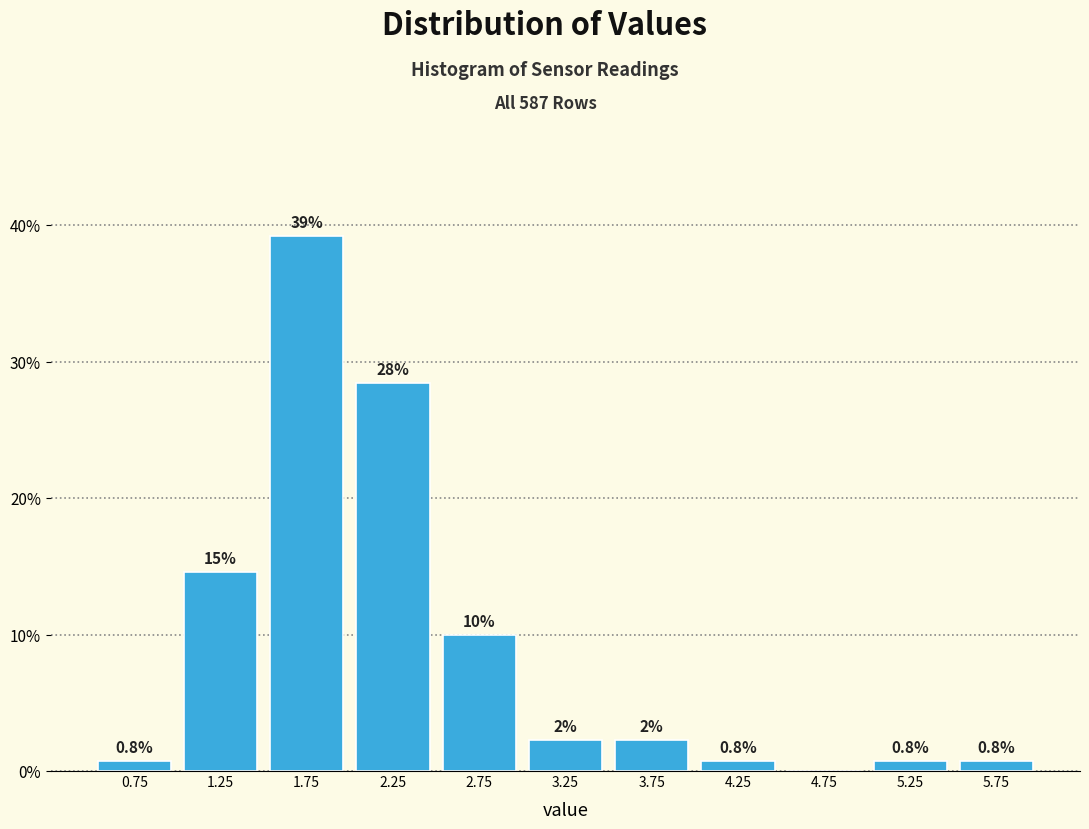

Which range on the x-axis has the tallest bar?

1.5 to 2.0